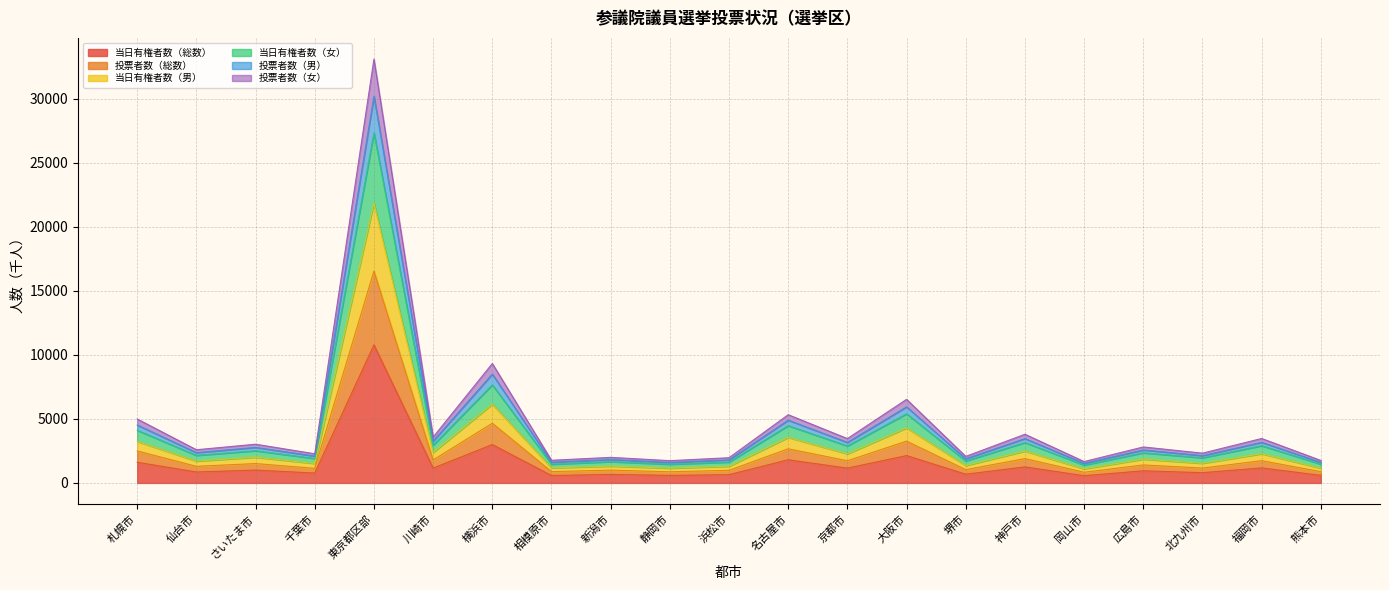

True or false: 投票者数（総数） has a value of 884.1 at 相模原市.

True